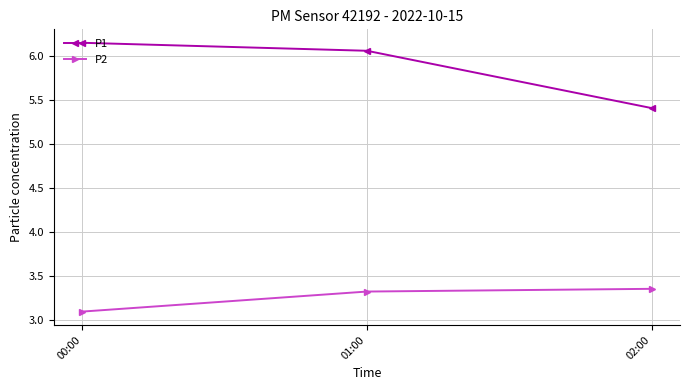

Which category has the highest value across all series?

00:00